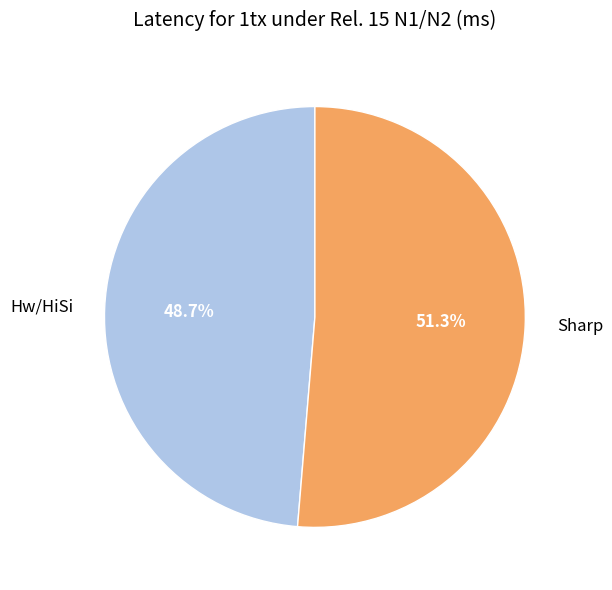

Does Hw/HiSi account for over 50% of the chart?

No